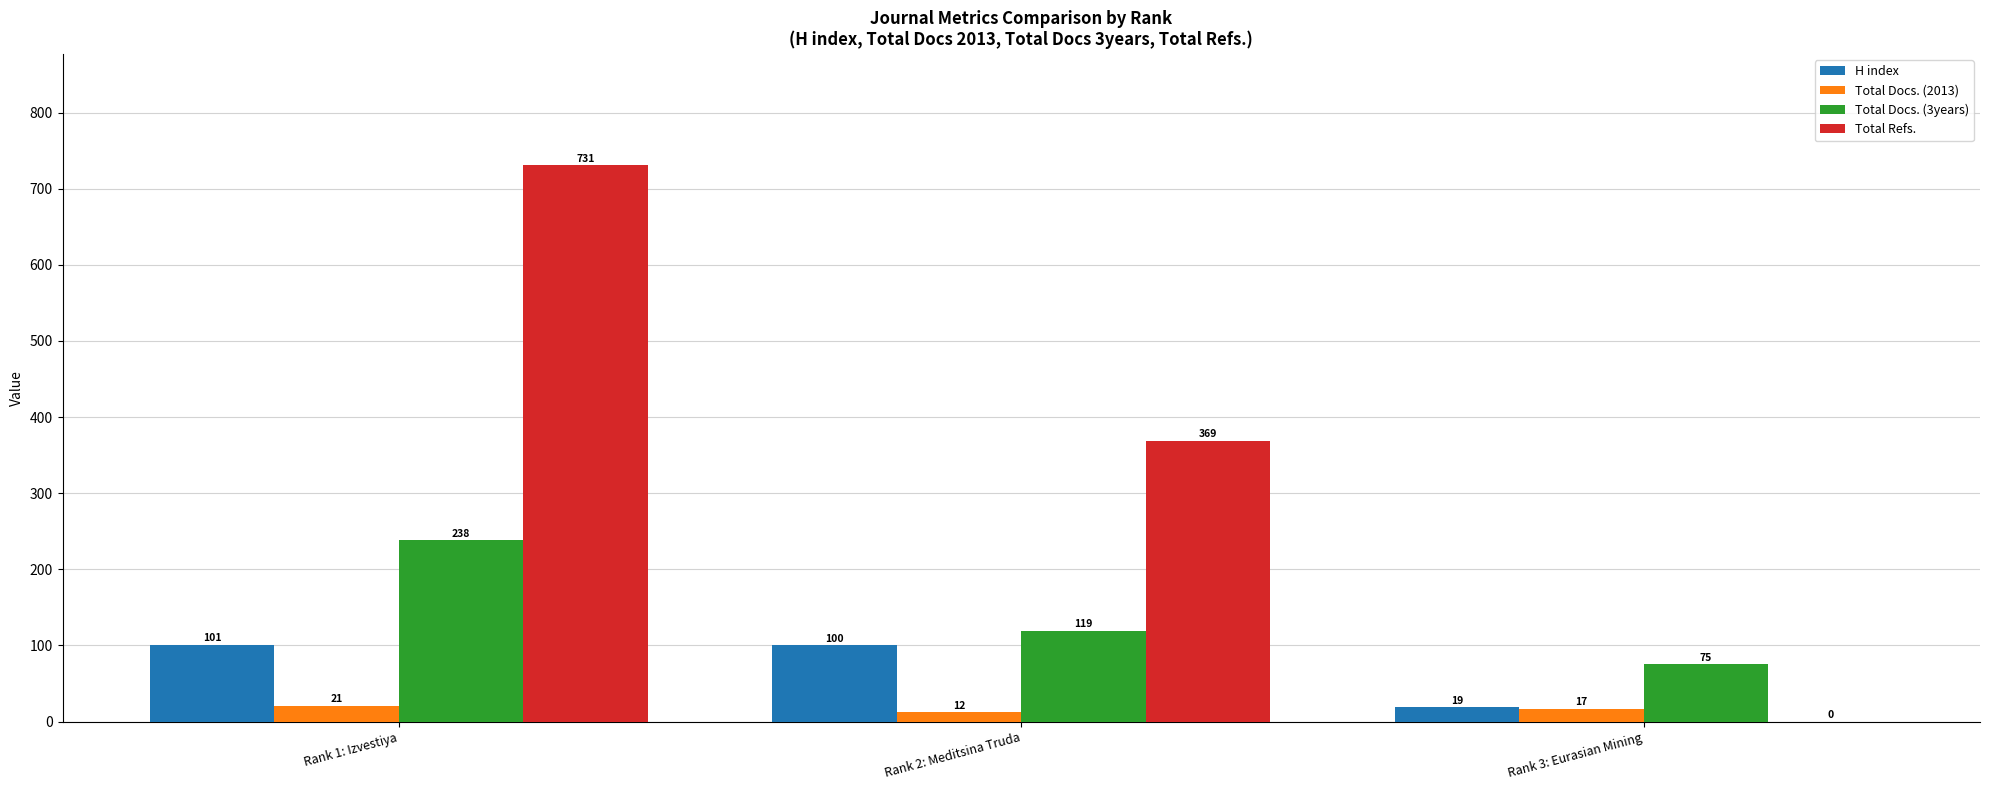

What is the maximum value for Total Docs. (3years)?

238